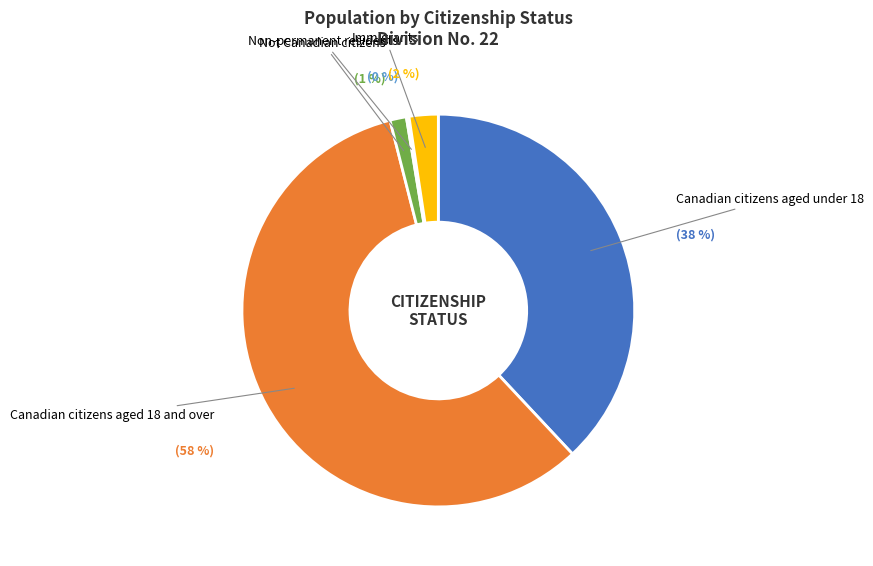

Do Non-permanent residents and Not Canadian citizens together represent more than half of the pie?

No